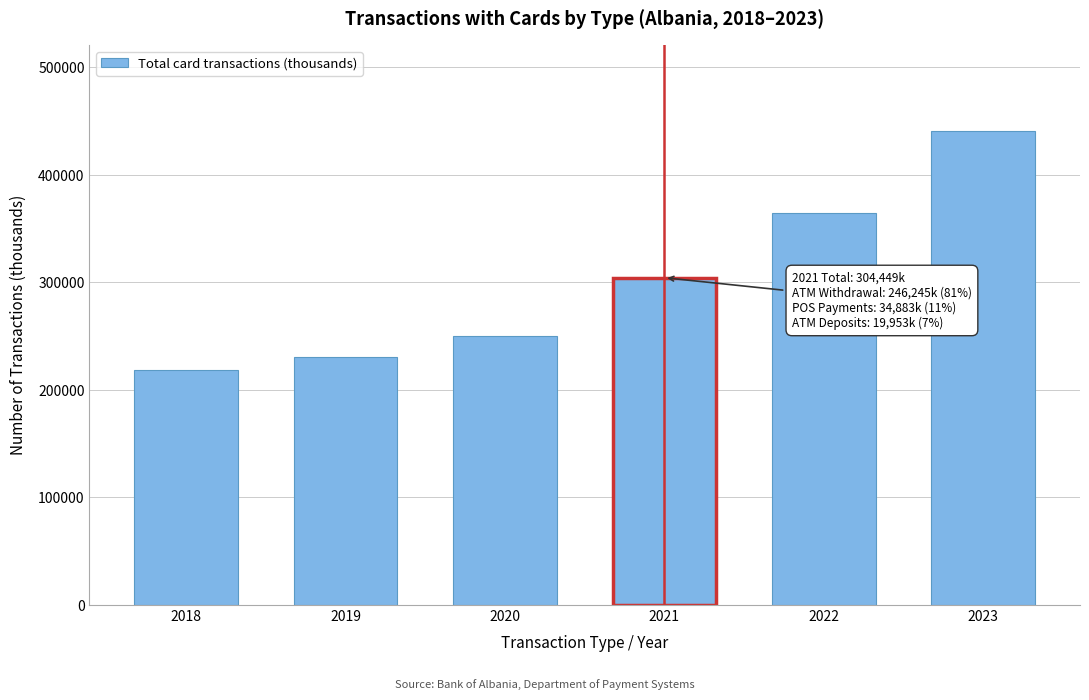

Reading left to right, what are all the values shown in this chart?

218652.5	230638.9	250046.9	304448.6	364225.0	441176.8